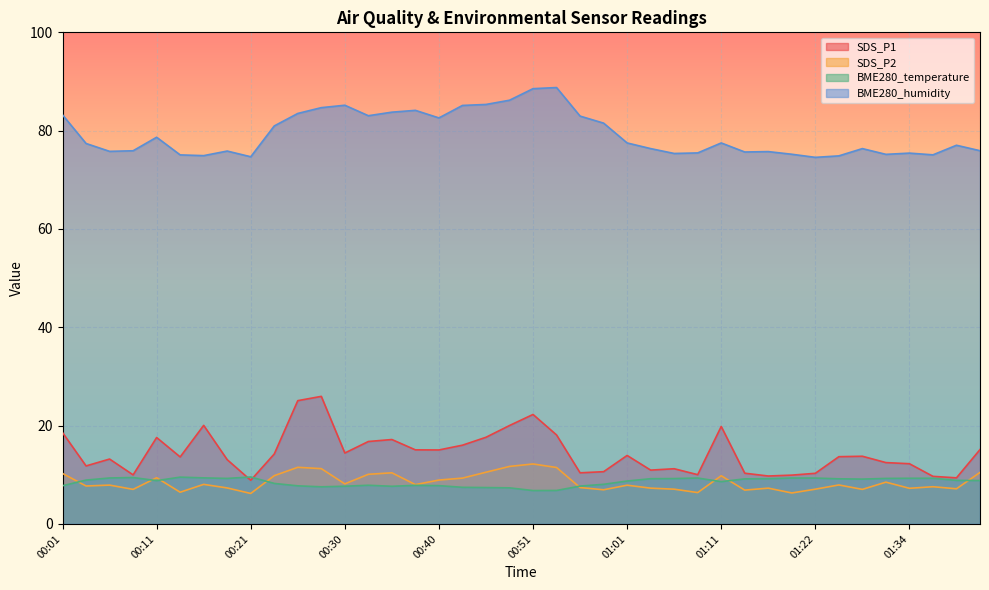

At how many categories does at least one series exceed 31?

40